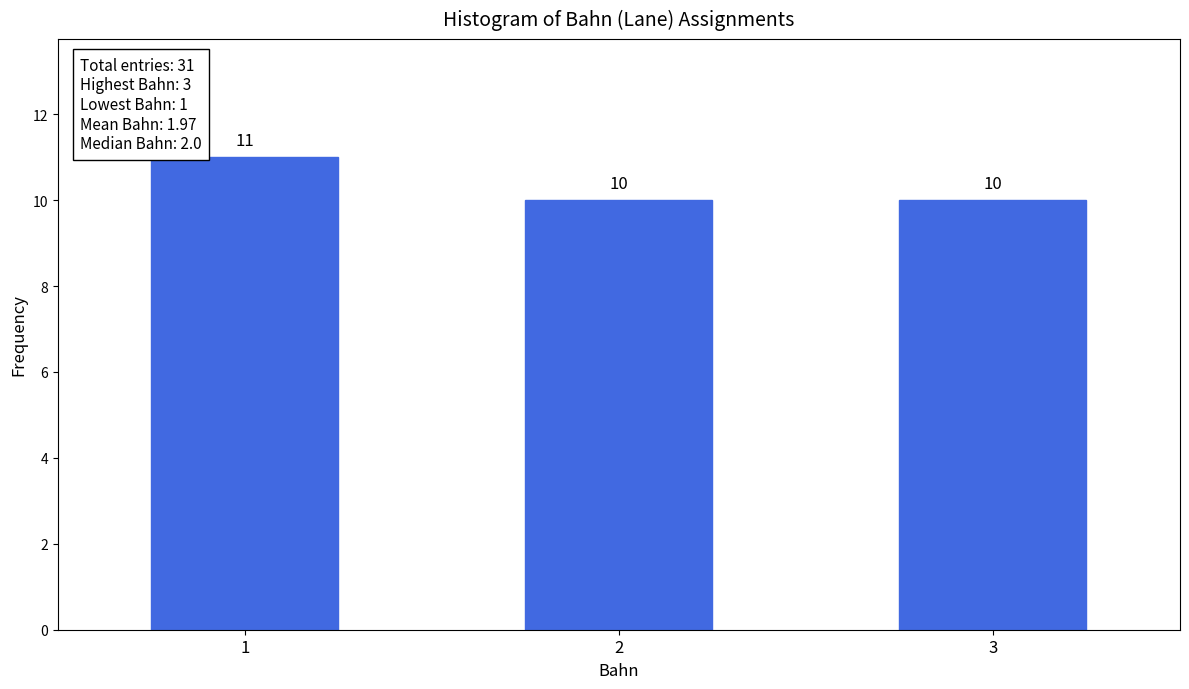

Reading right to left, list all the values displayed in this chart.

10	10	11